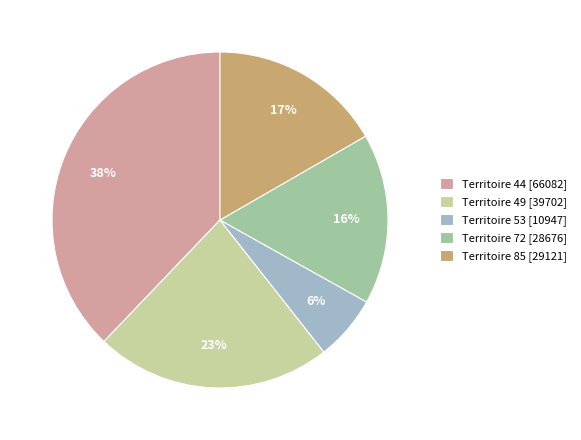

Do Territoire 85 [29121] and Territoire 49 [39702] together represent more than half of the pie?

No